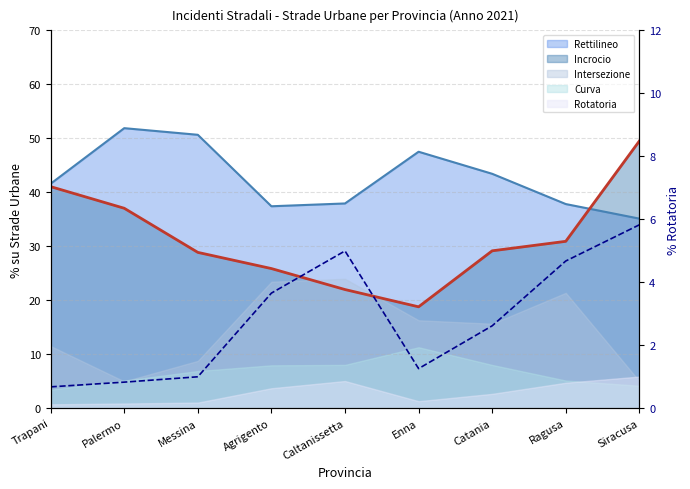

True or false: Incrocio has a value of 18.8 at Enna.

True